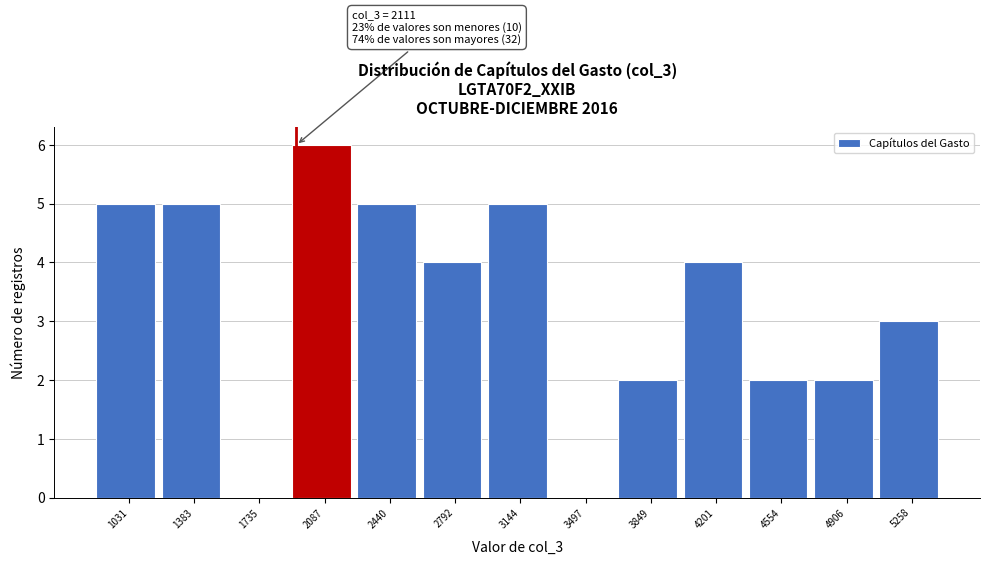

Reading left to right, what are all the values shown in this chart?

1031=5	1383=5	1735=0	2087=6	2440=5	2792=4	3144=5	3497=0	3849=2	4201=4	4554=2	4906=2	5258=3